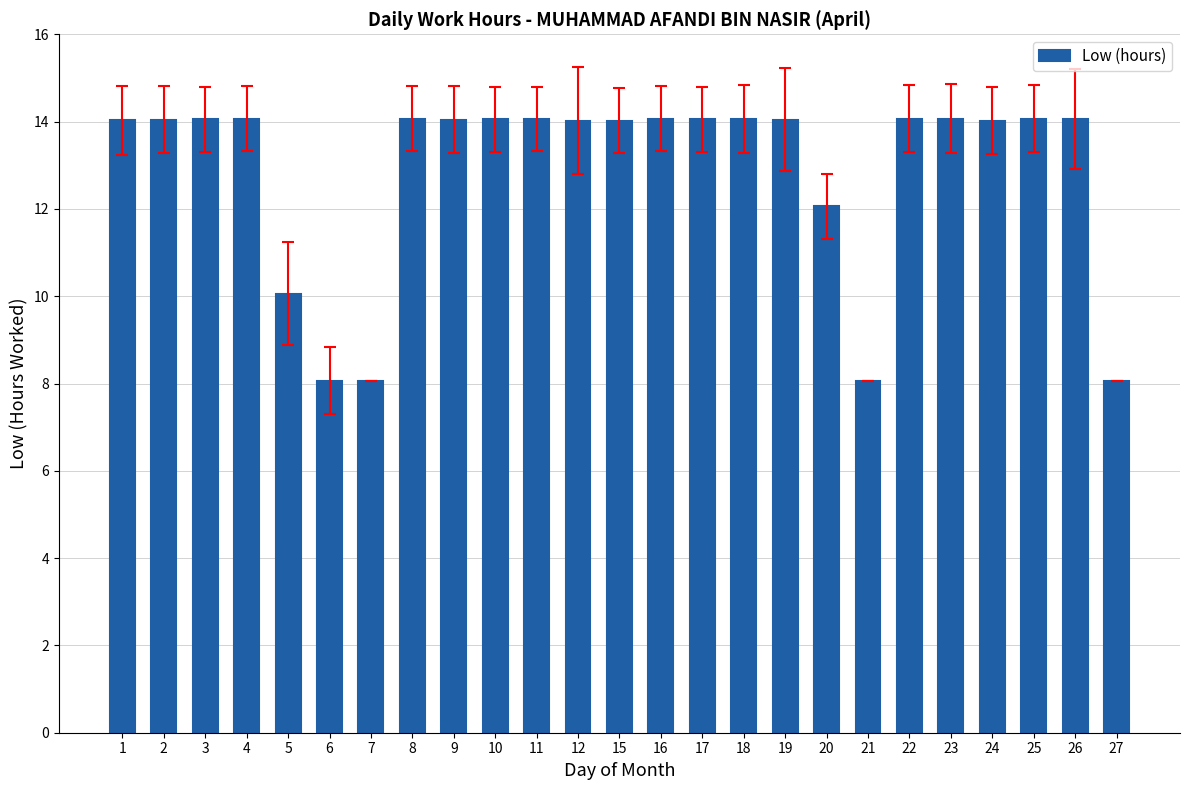

What is the average value?

12.9